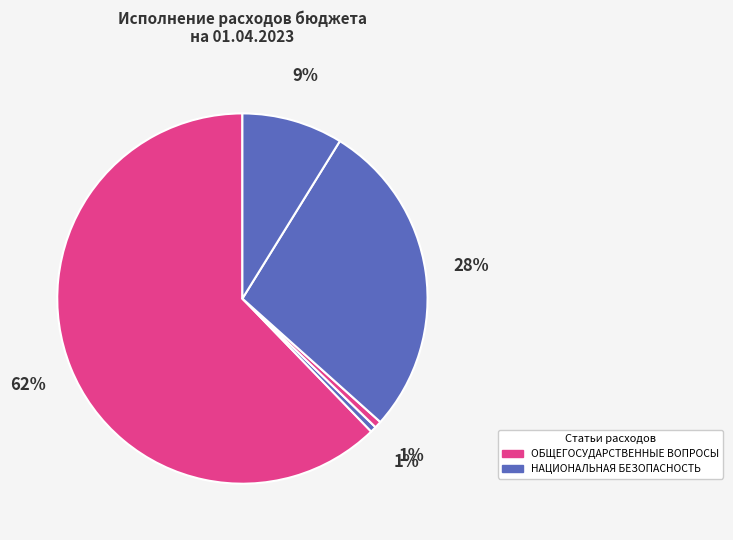

Is there any slice that represents more than half of the pie?

Yes